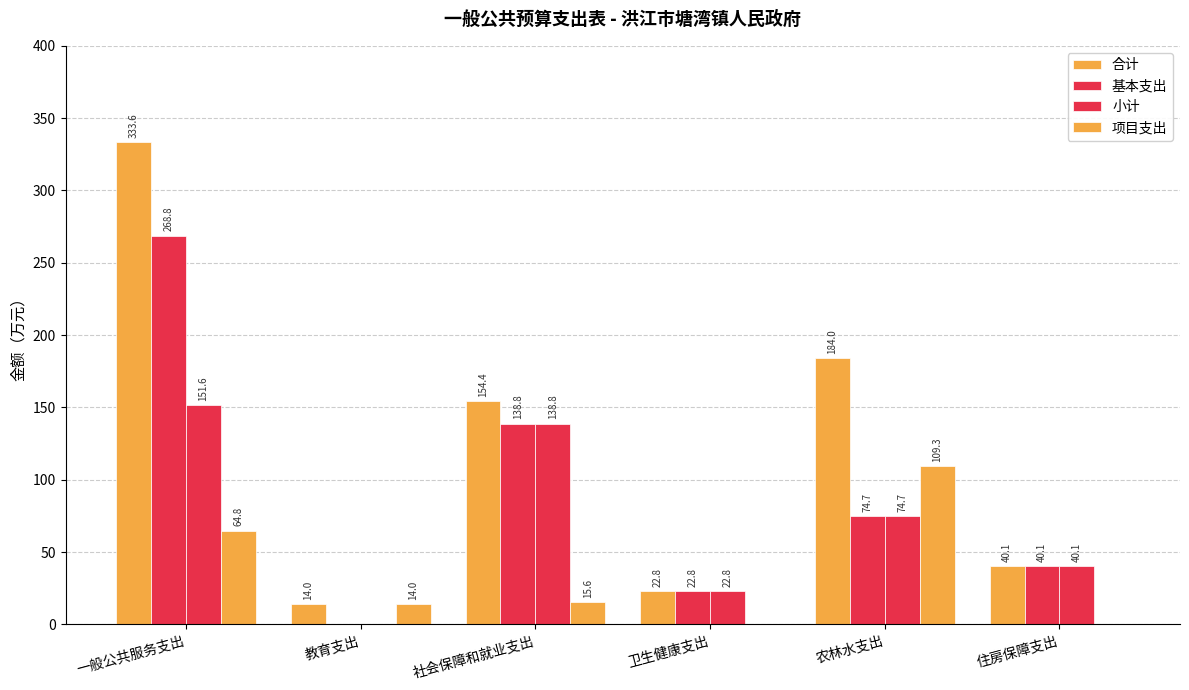

Which series has the largest total across all categories?

合计